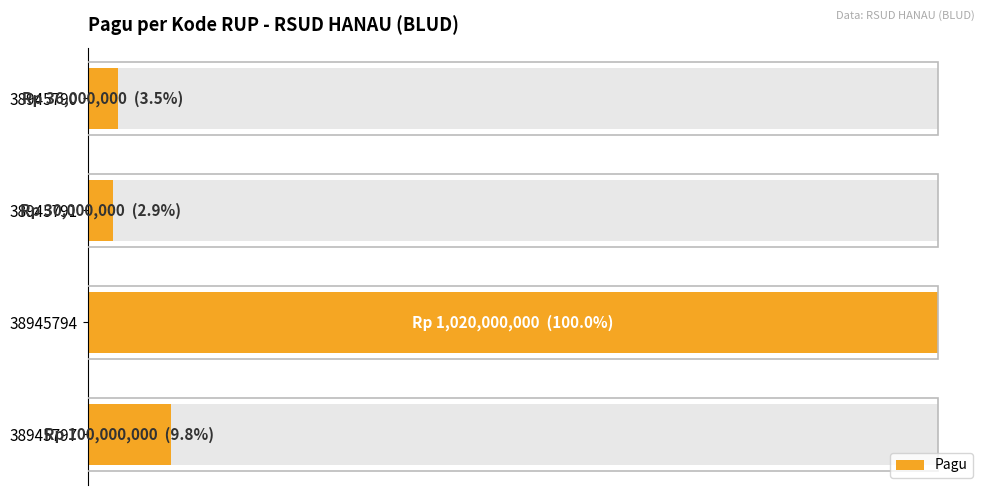

Between 38945790 and 38945794, which is larger?

38945794